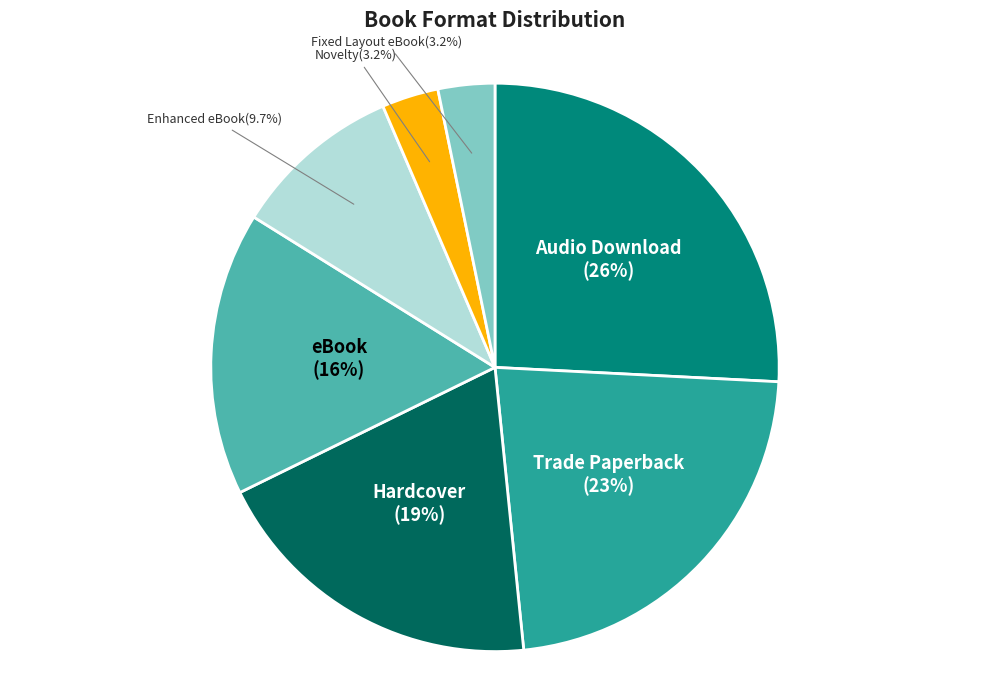

To the nearest percent, what portion does Trade Paperback represent?

23%